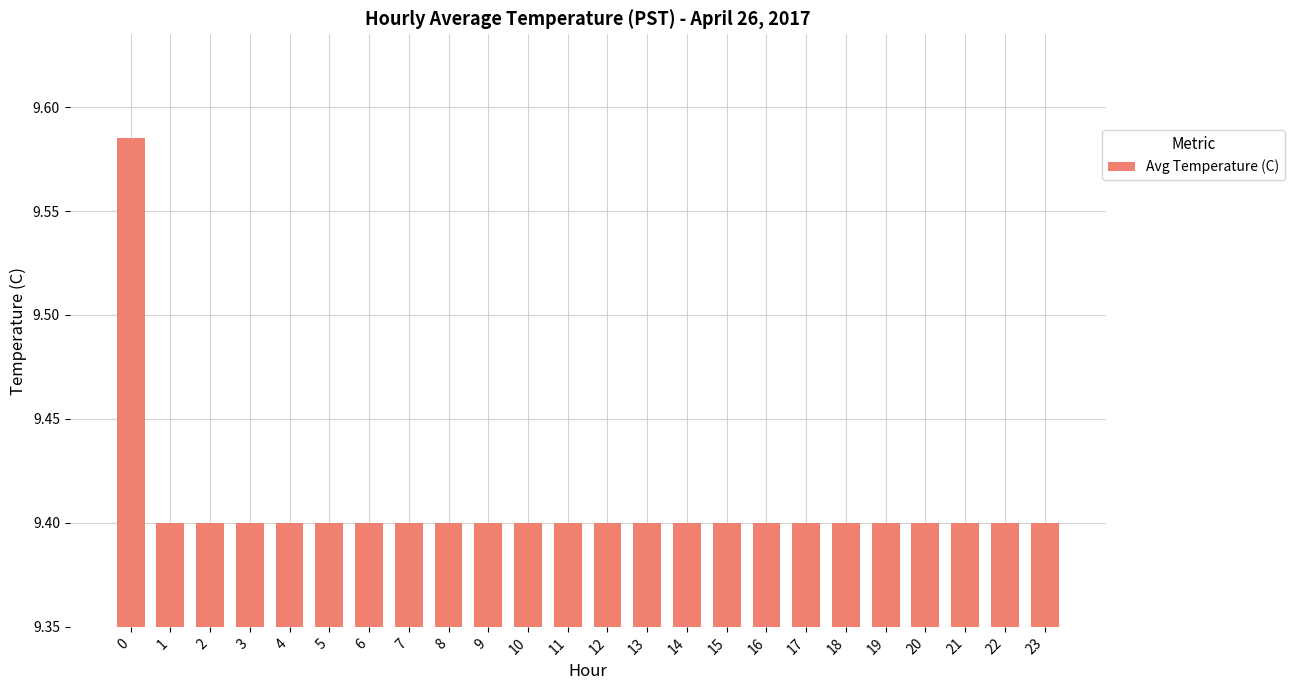

What is the value of the 6th bar from the left?

9.4